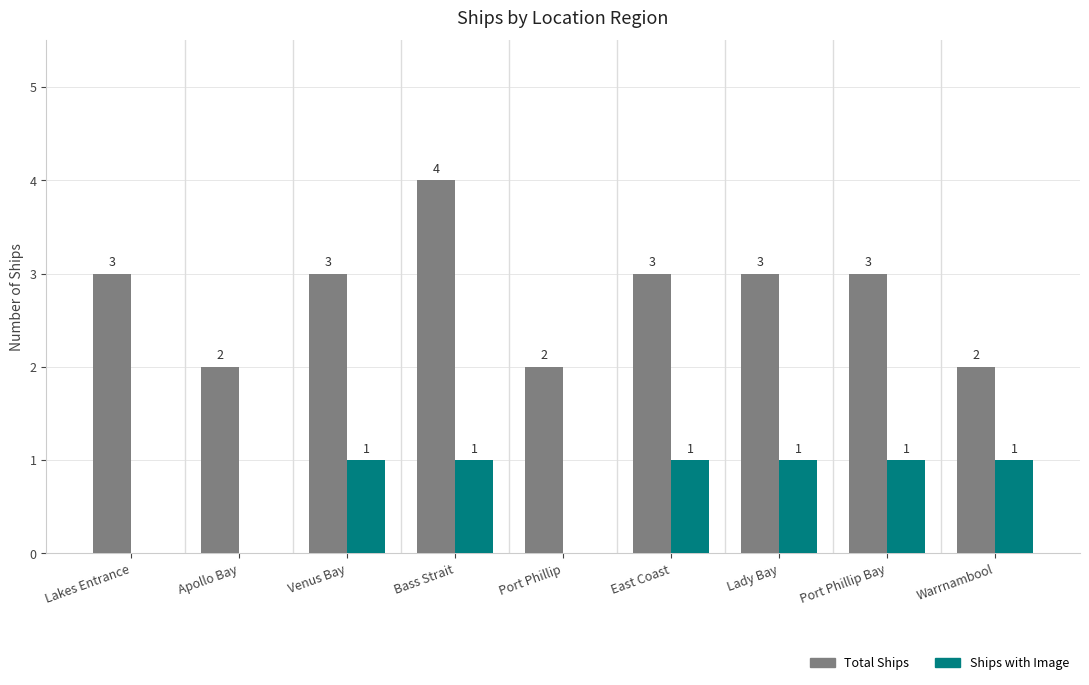

True or false: Total Ships has a value of 3 at Apollo Bay.

False